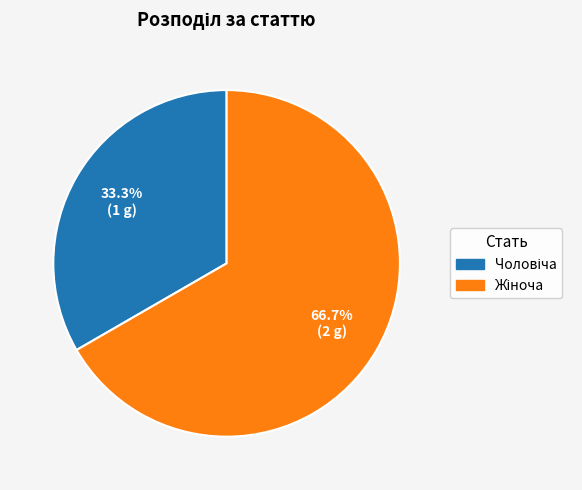

Does any single category account for the majority?

Yes